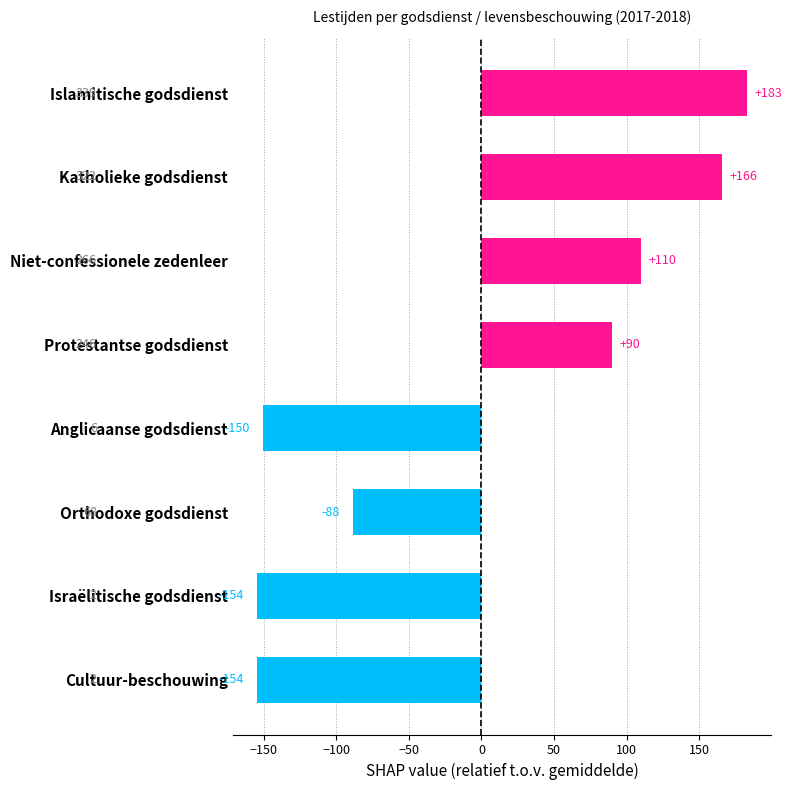

The value at Katholieke godsdienst is 271.2. True or false?

False